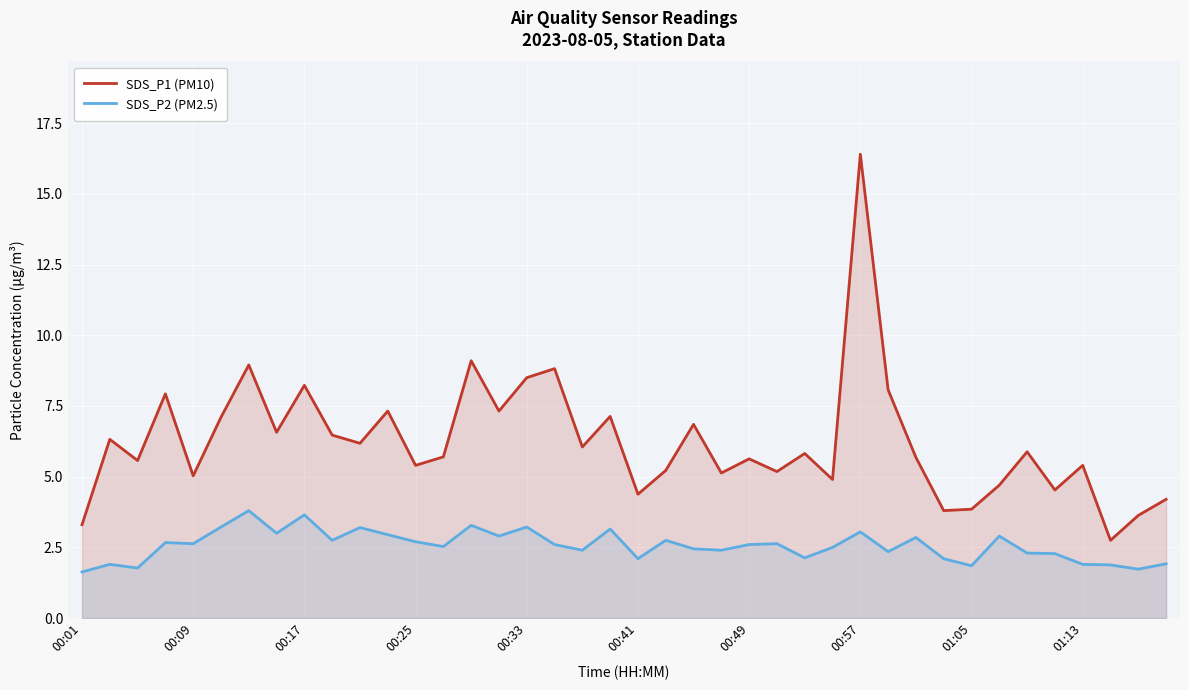

What is the difference between the second highest and minimum values in the SDS_P2 (PM2.5) series?

2.0